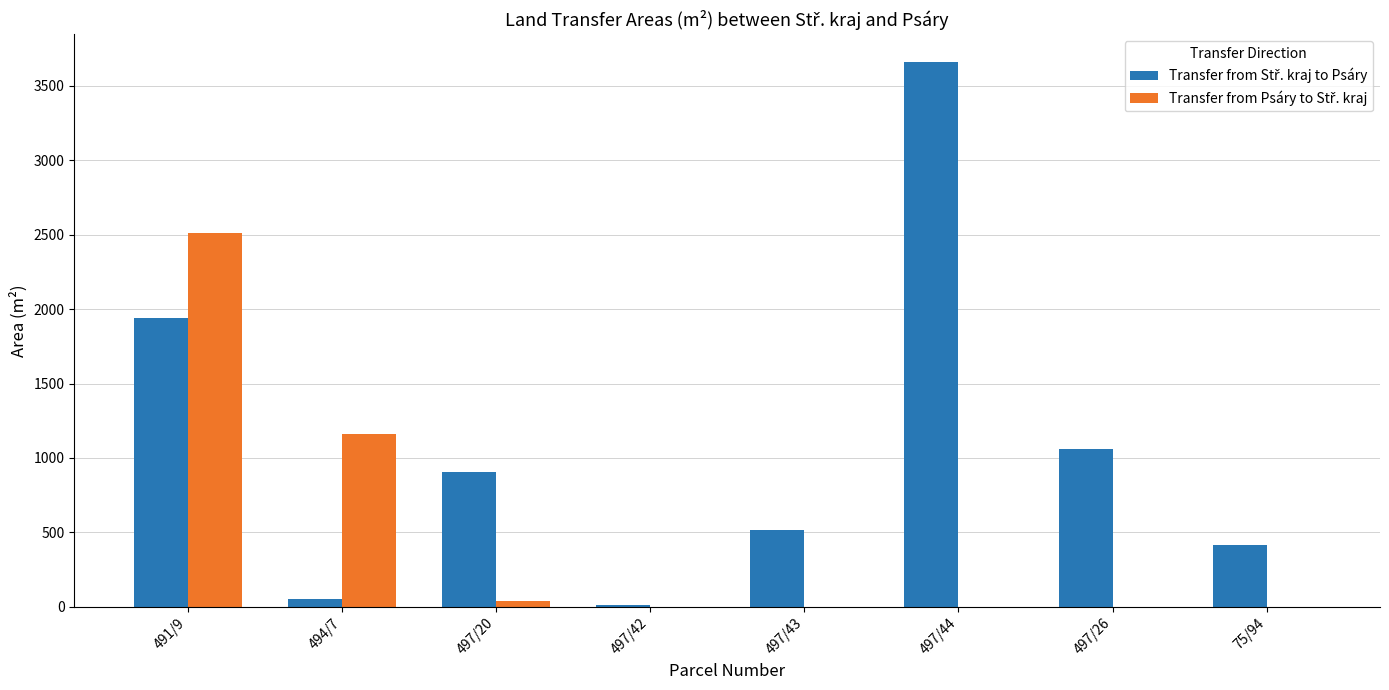

Are the bars grouped side by side (vs. stacked)?

Yes